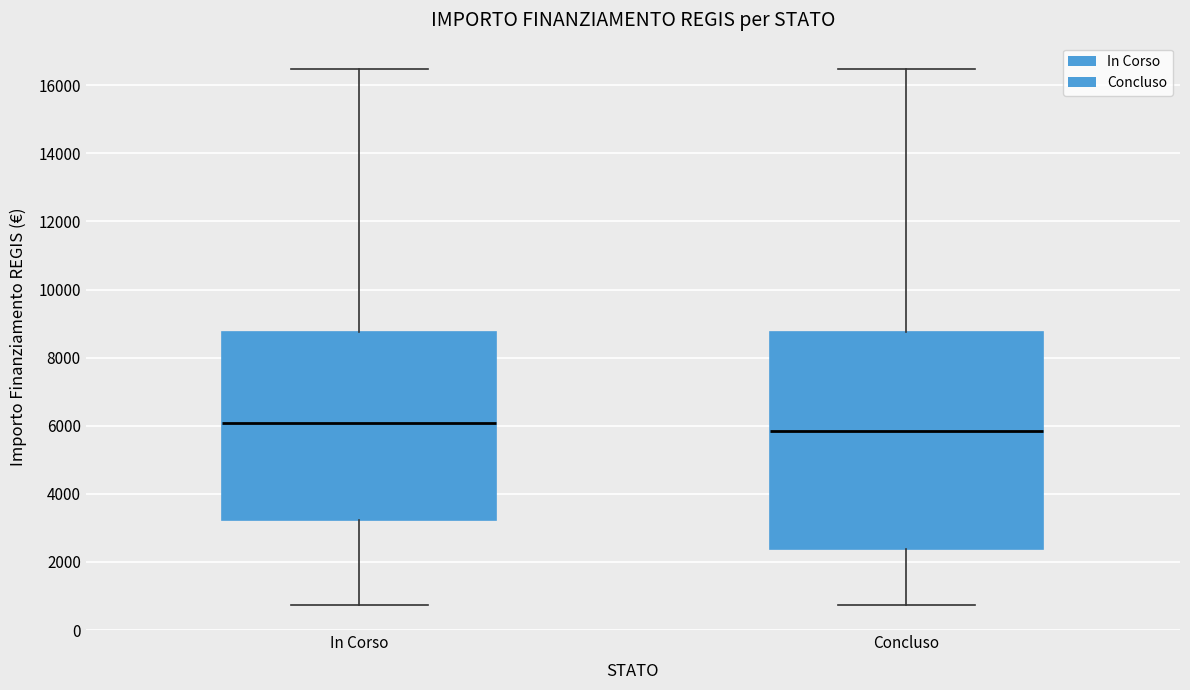

Reading left to right, read every box against the y-axis: the position of its median line, the range the box covers, and the ends of its whiskers. The values are not printed on the chart, so give them approximately, as read against the axis.

In Corso: median 6000, box 3200 to 8800, whiskers 800 to 16400
Concluso: median 5800, box 2400 to 8800, whiskers 800 to 16400